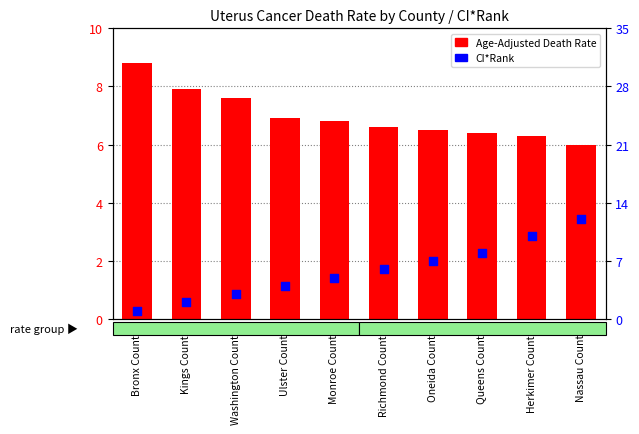

At how many categories does at least one series exceed 10?

1